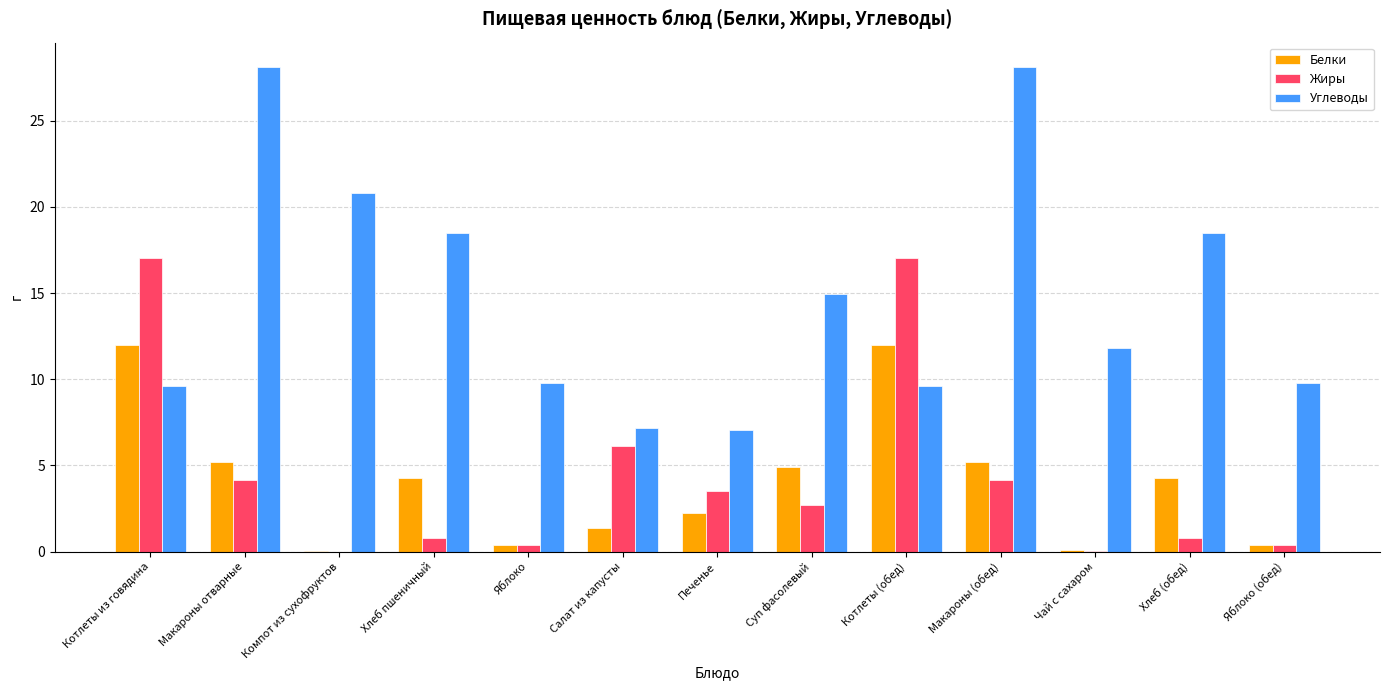

What is the highest value of the Углеводы series?

28.1